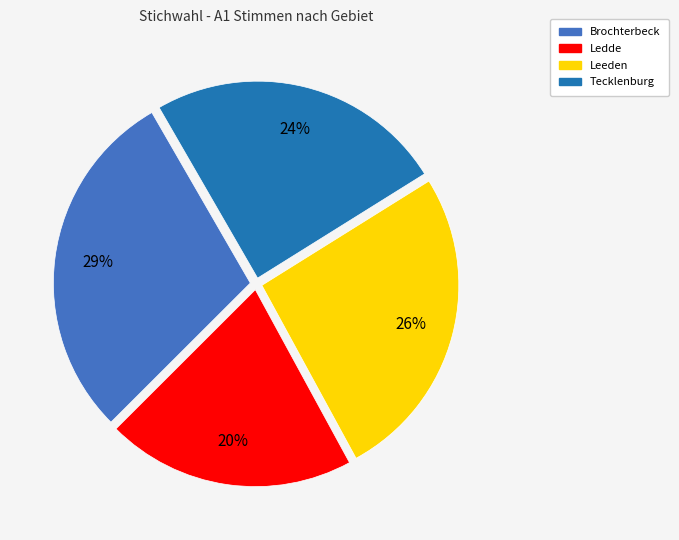

Does Ledde represent more than half of the total?

No